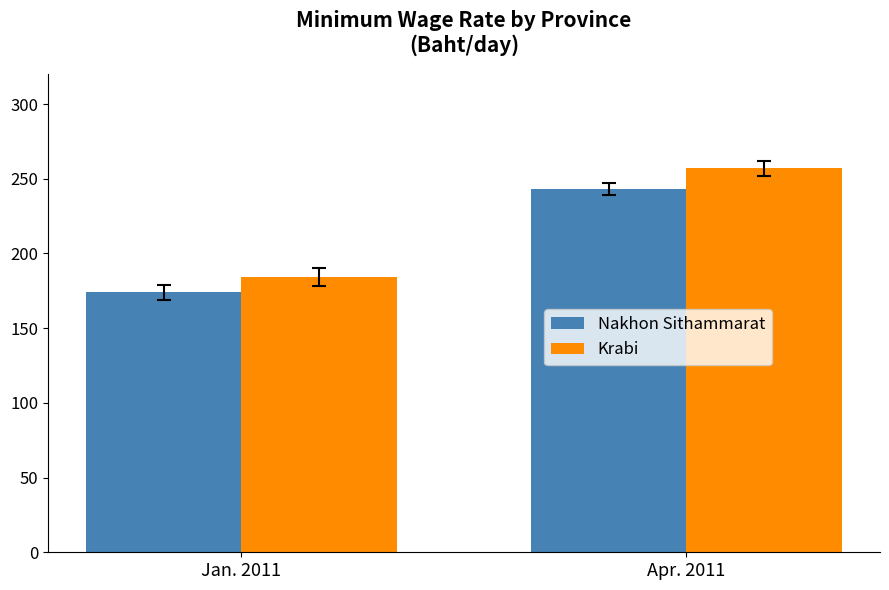

Reading left to right, transcribe all the data shown in this chart.

Nakhon Sithammarat: Jan. 2011=174	Apr. 2011=243
Krabi: Jan. 2011=184	Apr. 2011=257